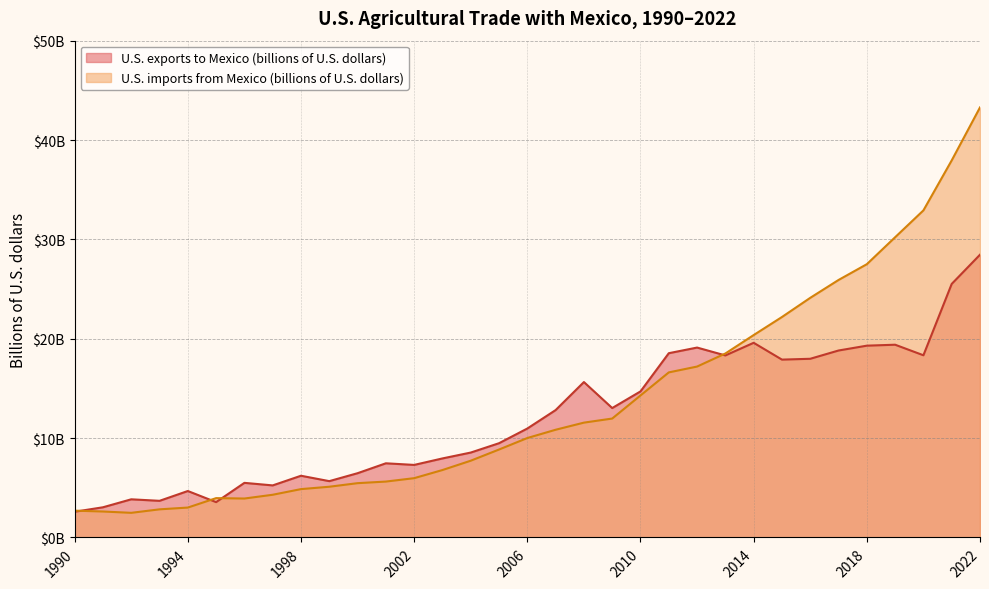

True or false: U.S. exports to Mexico (billions of U.S. dollars) has more than 2 points higher than both neighbors.

True